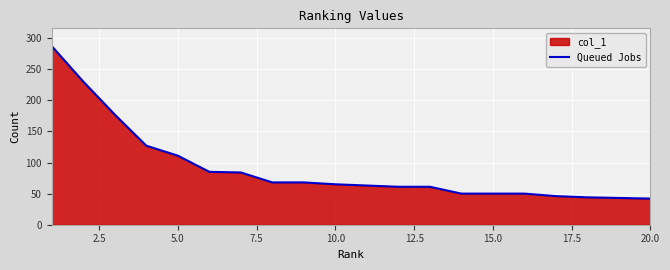

What is the minimum value shown in the chart?

42